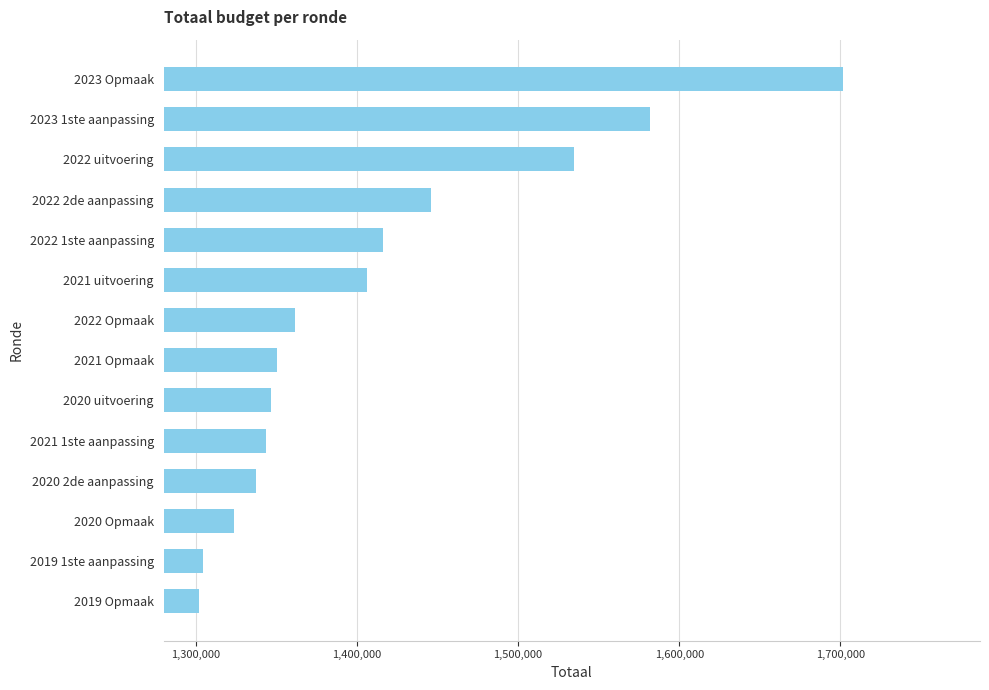

At which label is the value closest to 1501614?

2022 uitvoering